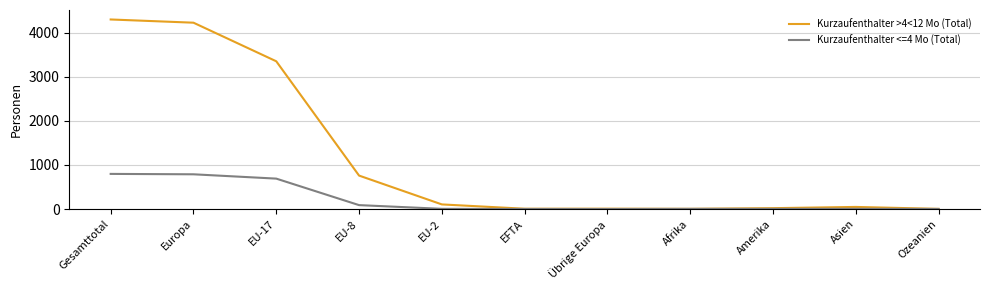

Rank the series by their maximum value, from highest to lowest.

Kurzaufenthalter >4<12 Mo (Total), Kurzaufenthalter <=4 Mo (Total)